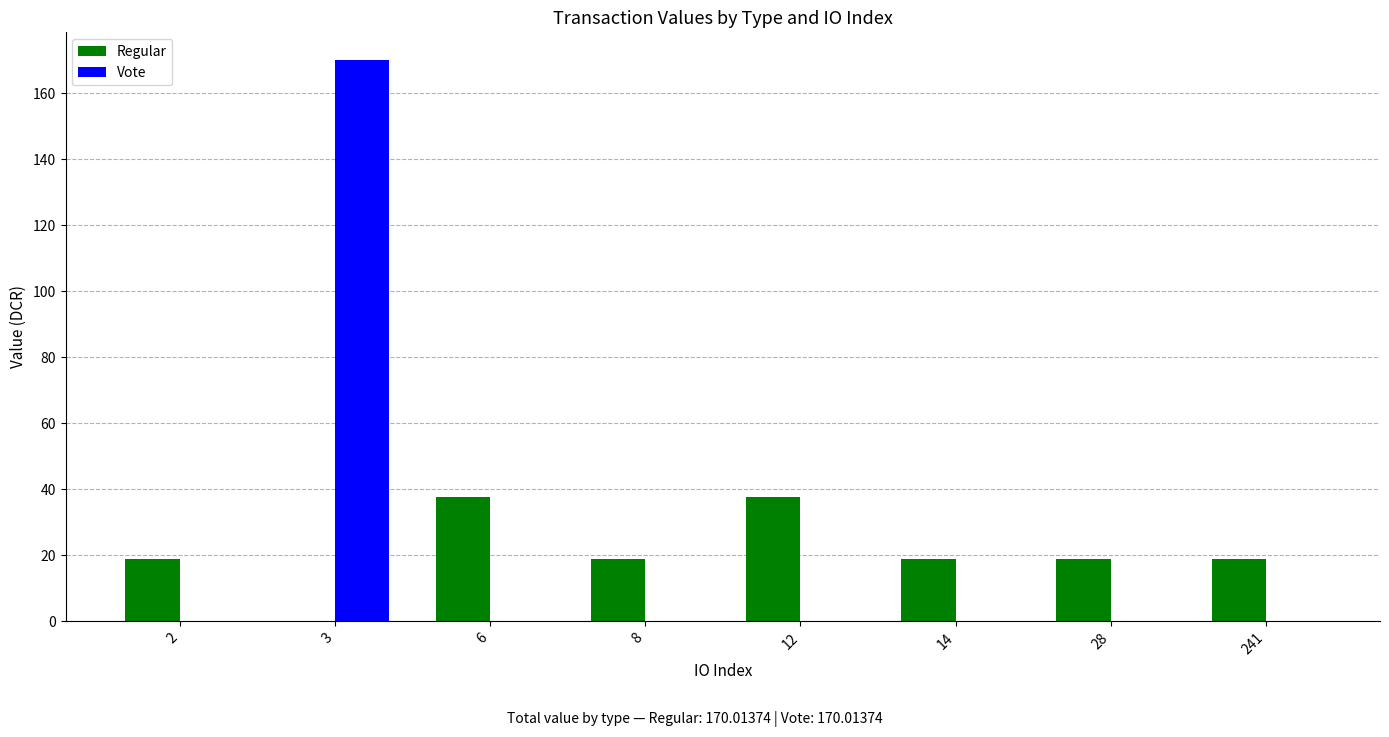

What are all the series names shown in the legend?

Regular, Vote